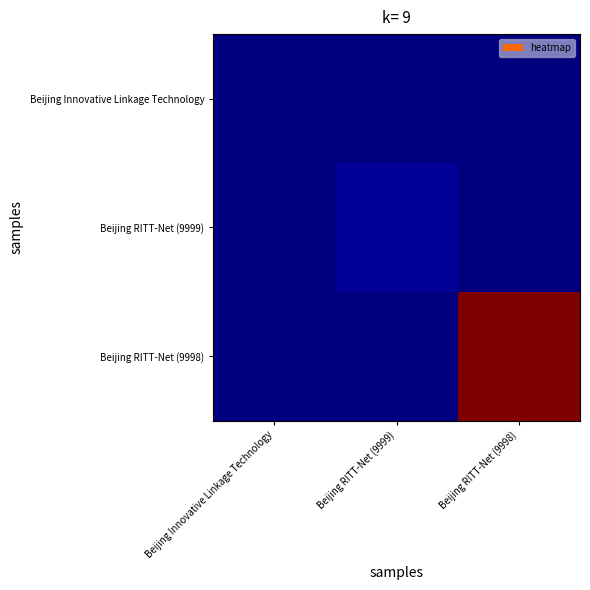

Reading left to right, what are all the values shown in this chart?

Beijing Innovative Linkage Technology: Beijing Innovative Linkage Technology=0	Beijing RITT-Net (9999)=0	Beijing RITT-Net (9998)=0
Beijing RITT-Net (9999): Beijing Innovative Linkage Technology=0	Beijing RITT-Net (9999)=1	Beijing RITT-Net (9998)=0
Beijing RITT-Net (9998): Beijing Innovative Linkage Technology=0	Beijing RITT-Net (9999)=0	Beijing RITT-Net (9998)=46